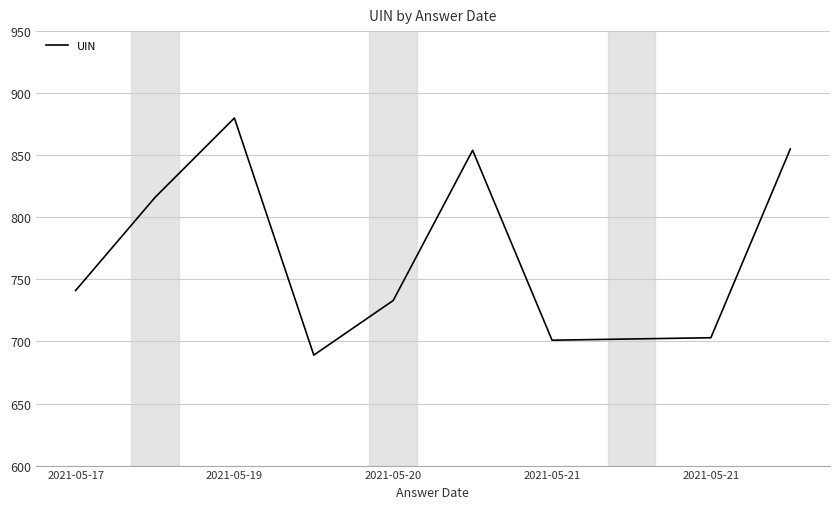

What is the difference between the maximum and minimum values?

191